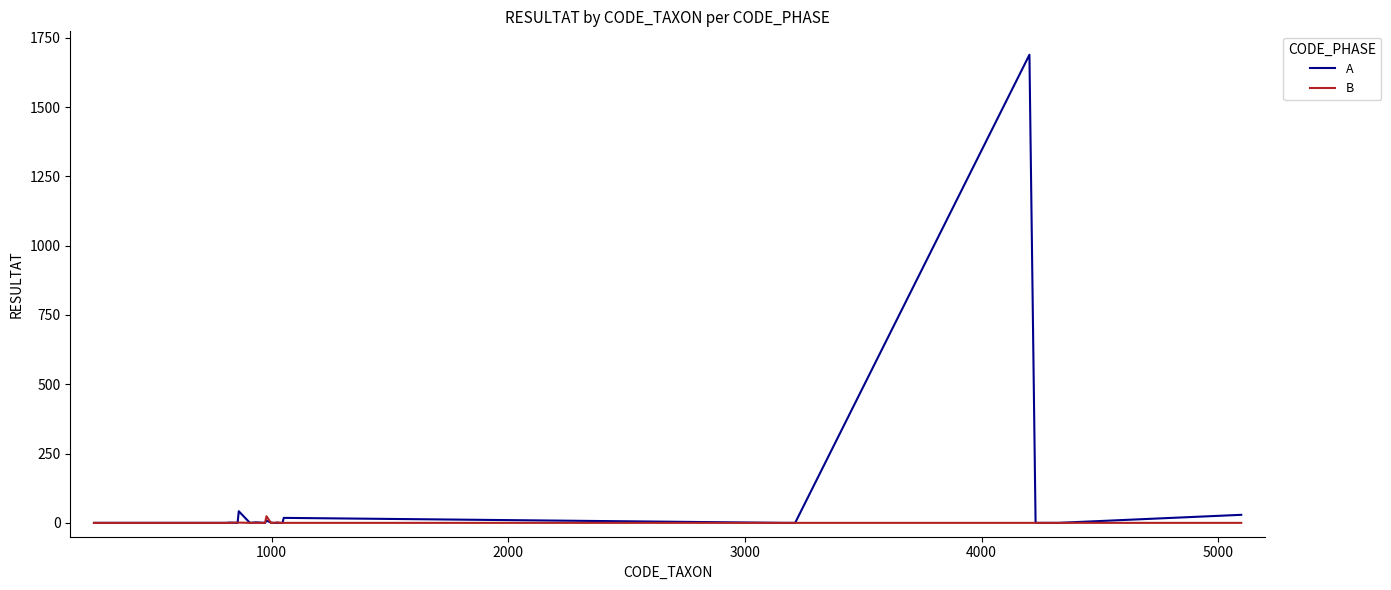

How many lines are shown in the chart?

2